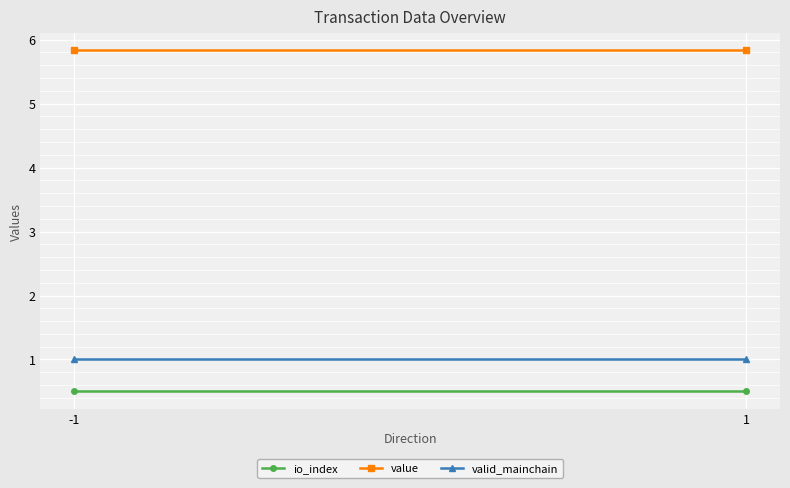

At which label does value reach its minimum?

-1